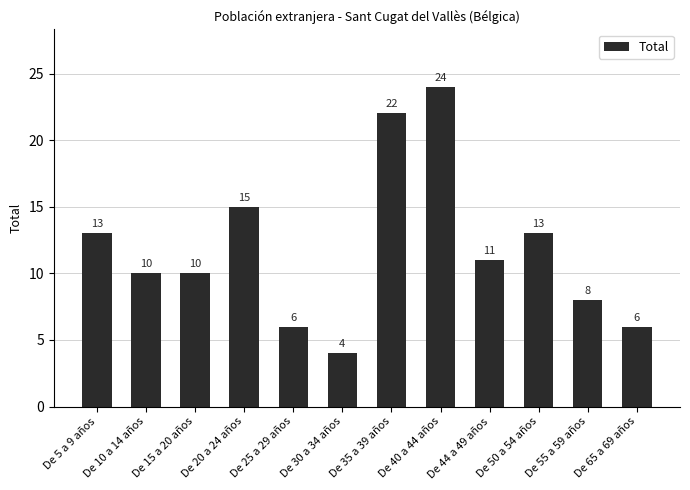

Read the value at De 5 a 9 años, to the nearest 5.

15